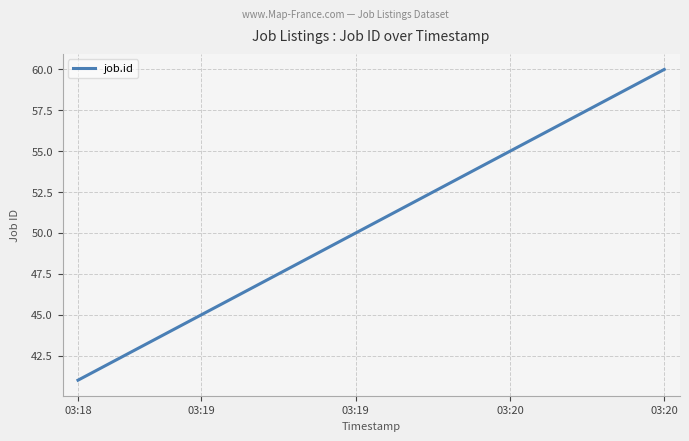

Does the chart display data point markers on the line(s)?

No